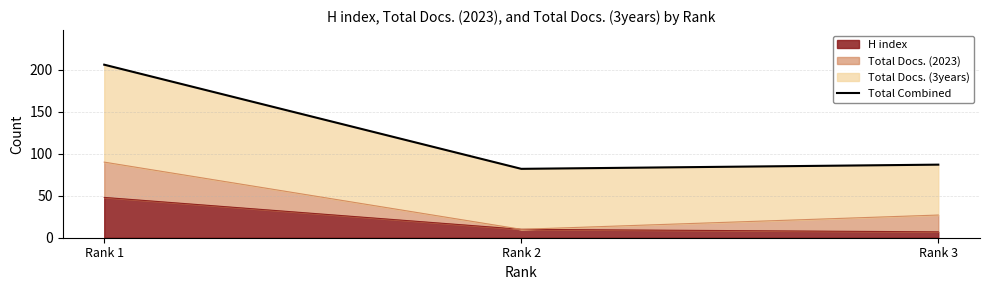

Rank the categories by value from highest to lowest.

Rank 1, Rank 3, Rank 2